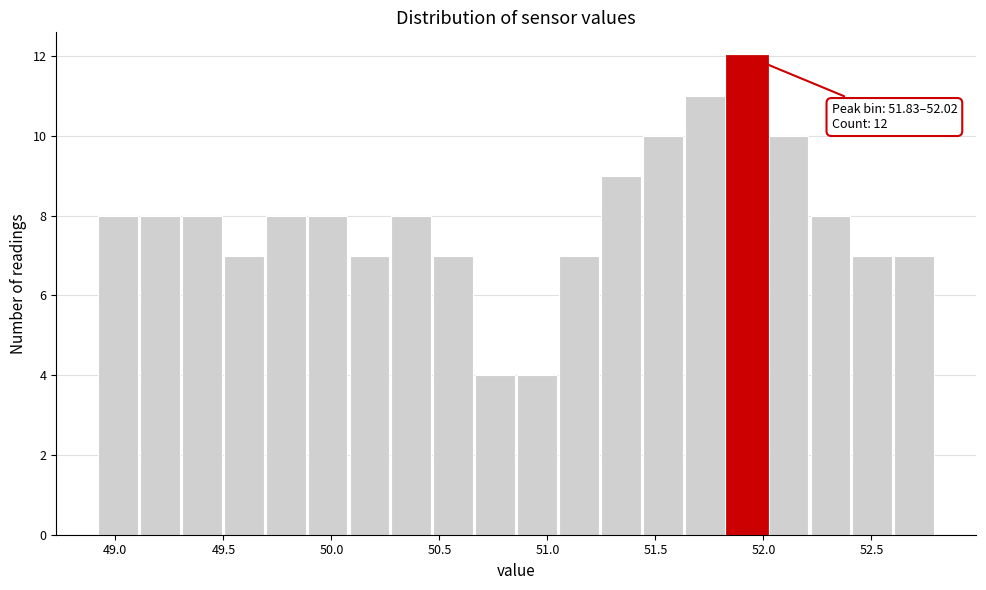

Around what value on the x-axis is the tallest bar? Give the approximate position of its centre, as read against the axis.

51.90